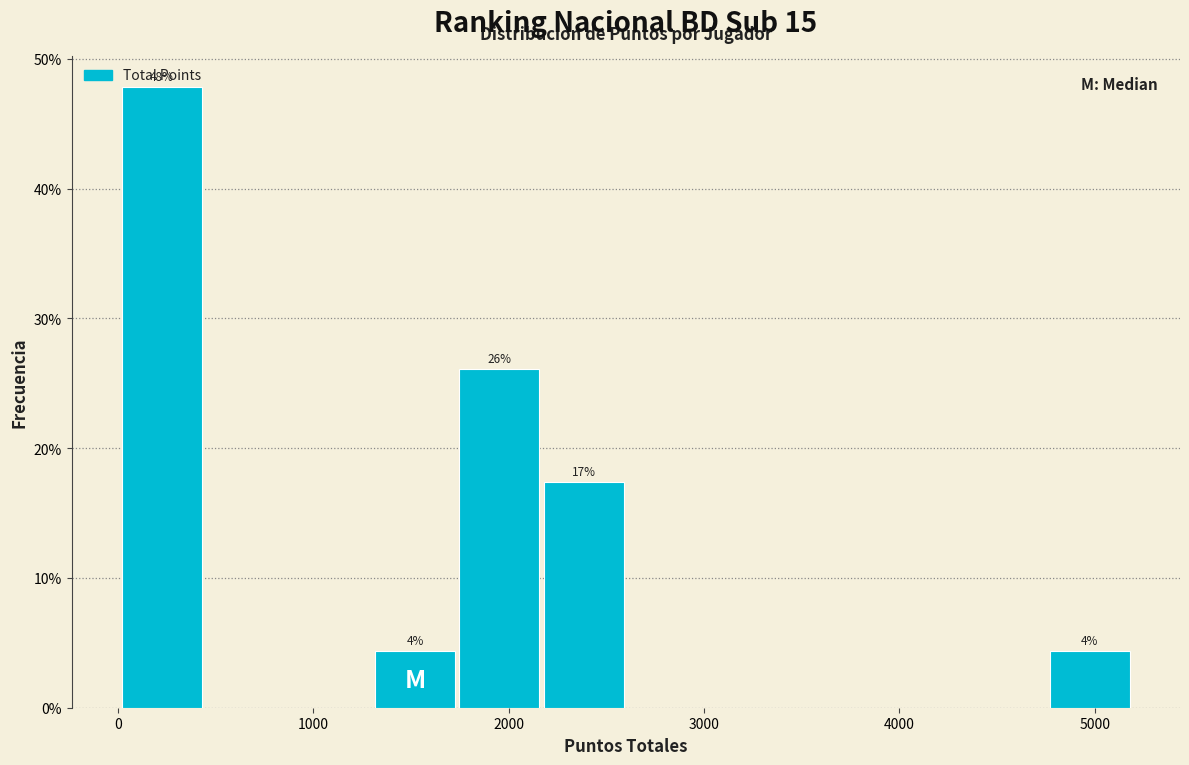

Over which range of the x-axis is the bar tallest?

0 to 500